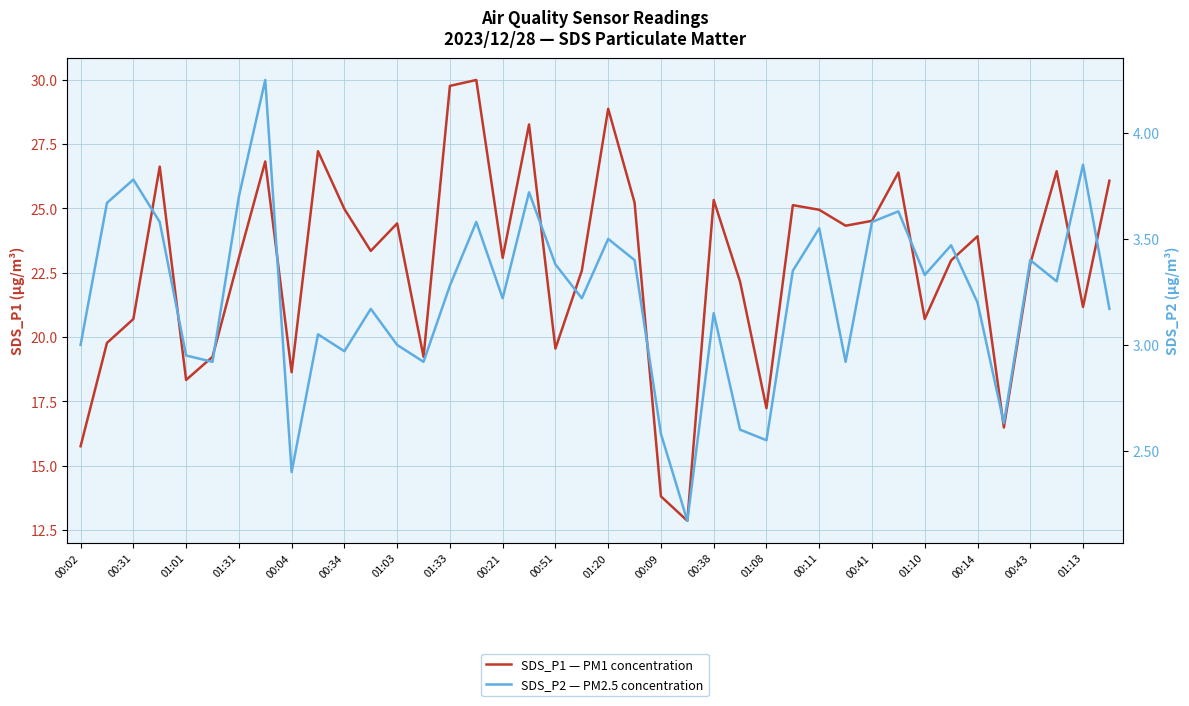

What is the difference between the maximum and minimum values in the SDS_P1 — PM1 concentration series?

17.1